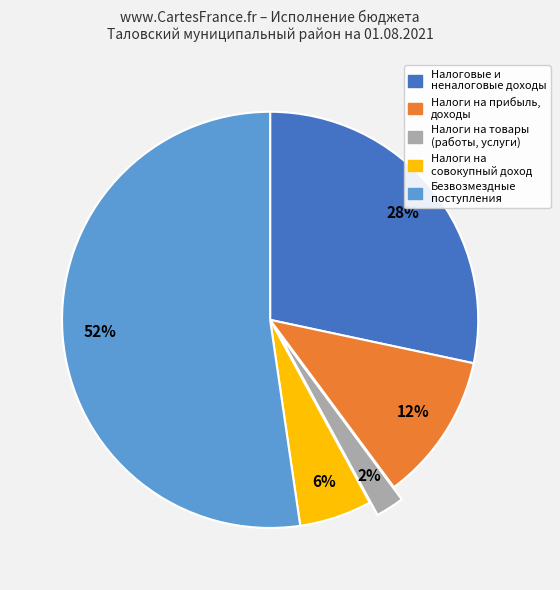

To the nearest percent, what is the difference between the largest and smallest slice percentages?

50%